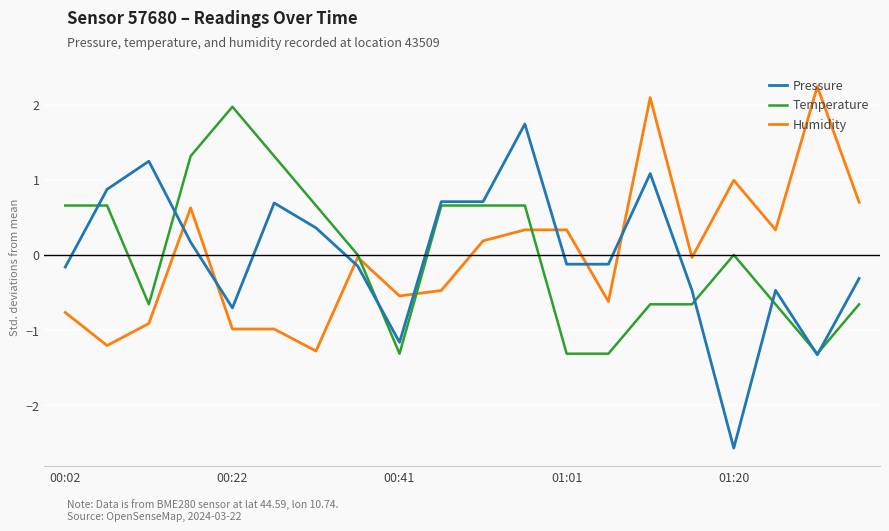

What is the maximum value for Temperature?

2.0